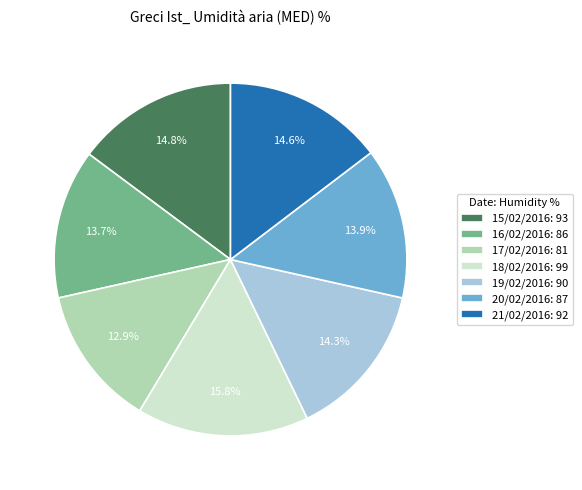

To the nearest percent, what is the difference between the 20/02/2016 and 18/02/2016 slice percentages?

2%